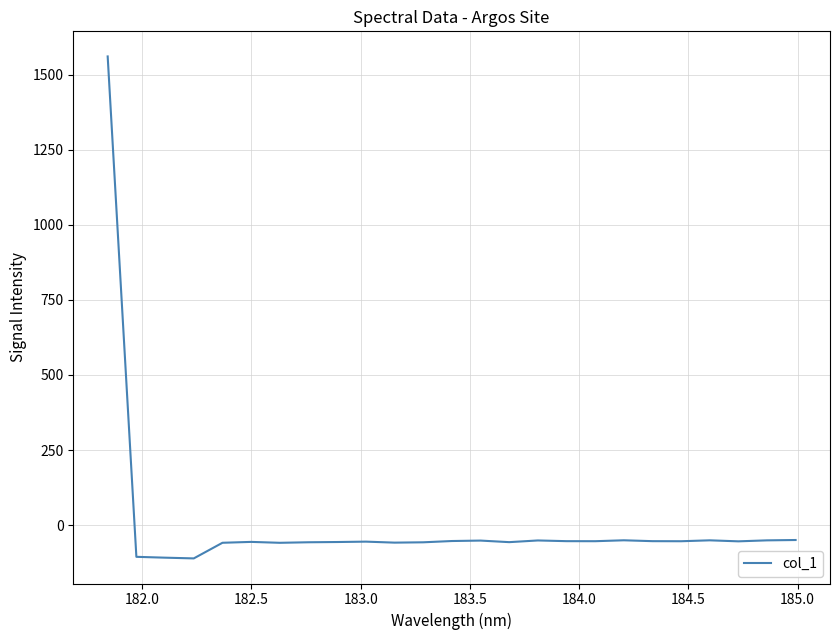

What is the difference between the maximum and minimum values?

1670.7